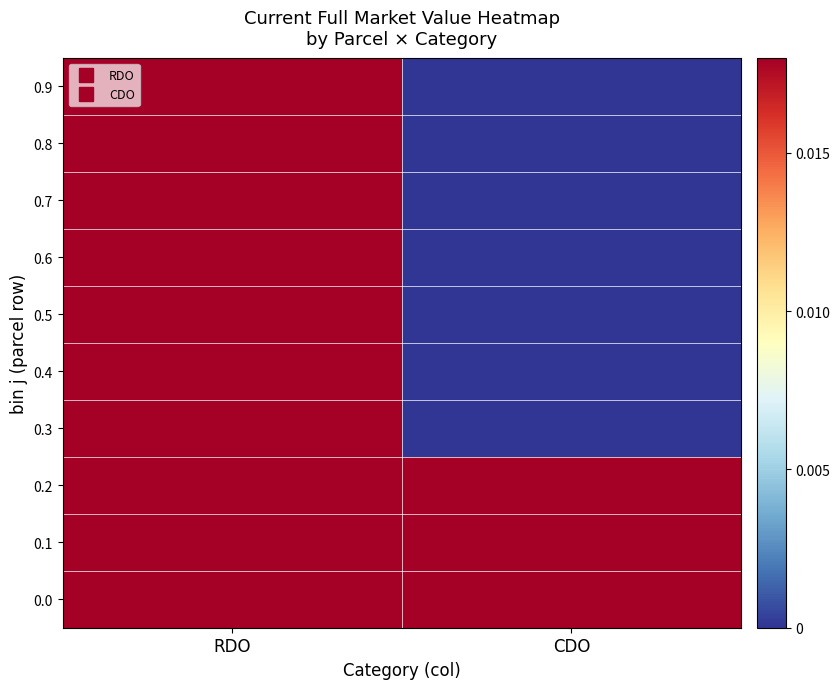

How many data points does each series have?

2